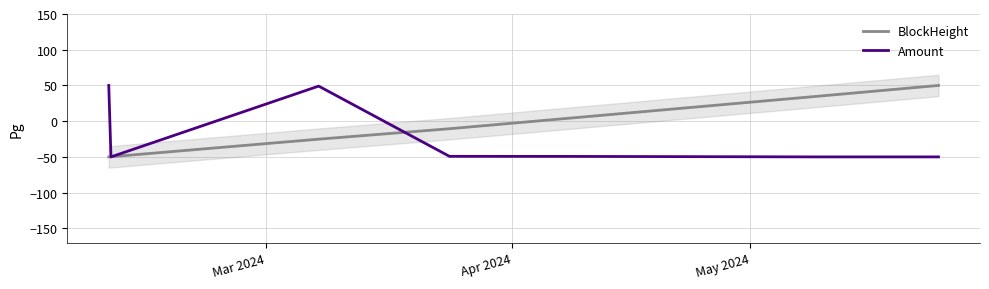

How many values in the Amount series exceed -49?

2